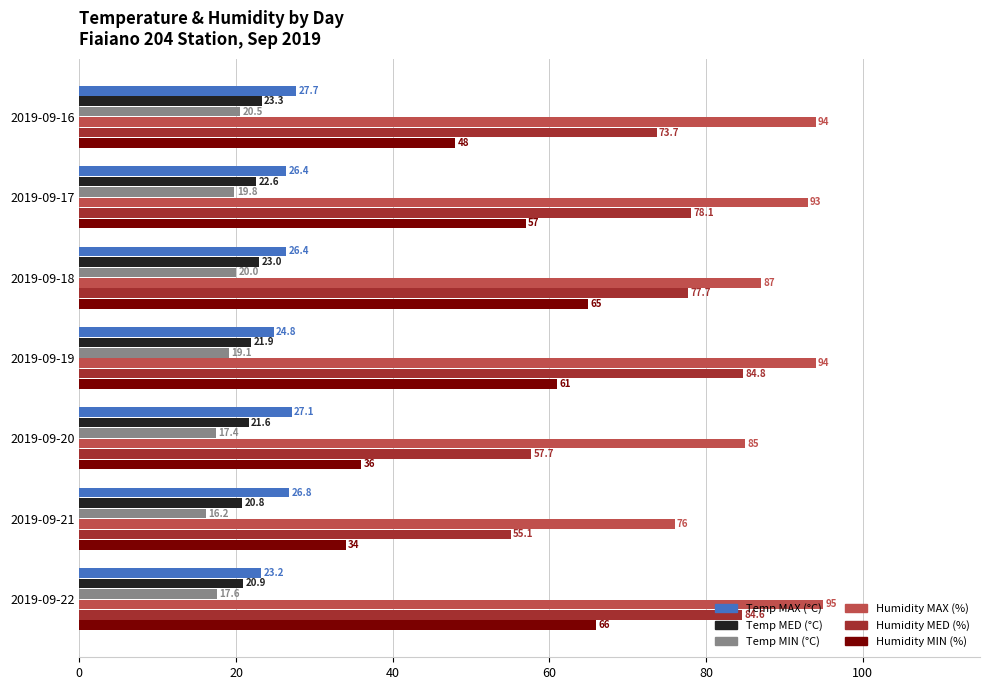

True or false: Temp MAX (°C) has a value of 47.5 at 2019-09-16.

False